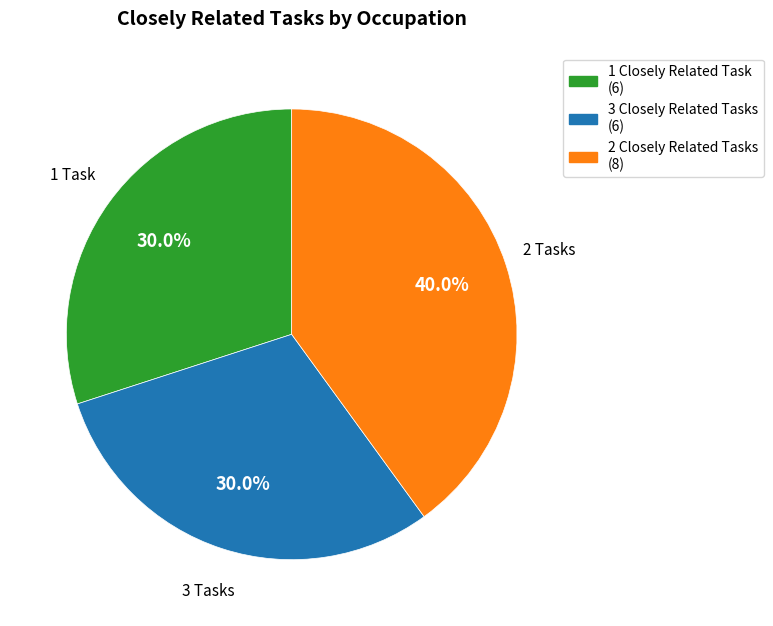

Does any single category account for the majority?

No